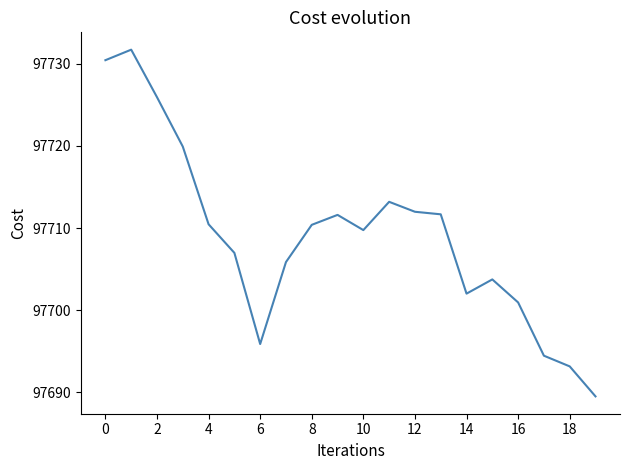

What is the minimum value shown in the chart?

97689.5